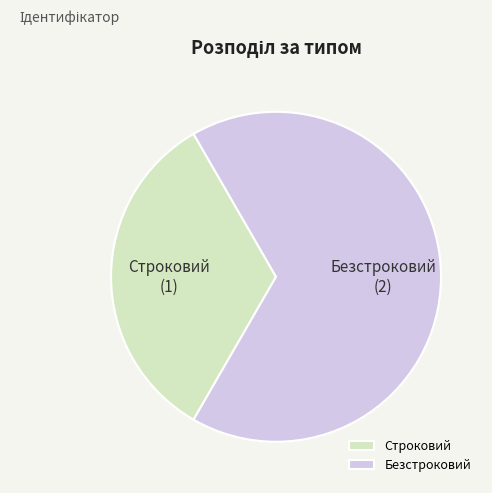

Which slice is the largest?

Безстроковий